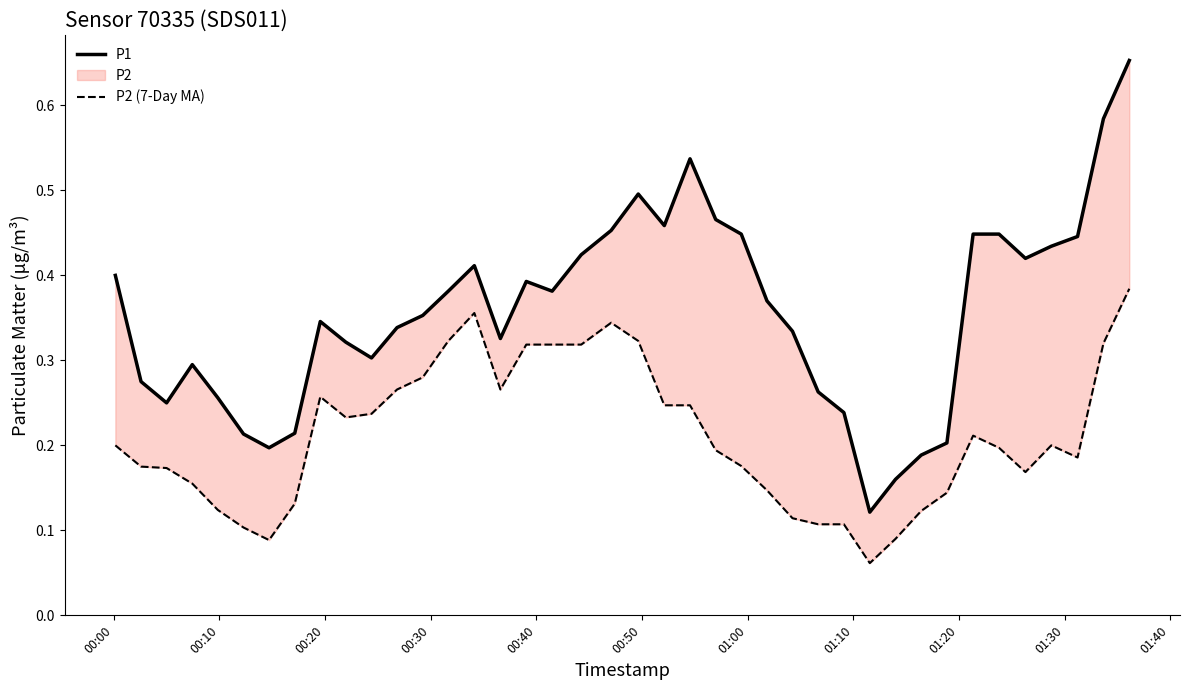

Is it true that P1 equals 0.7 at 37?

False